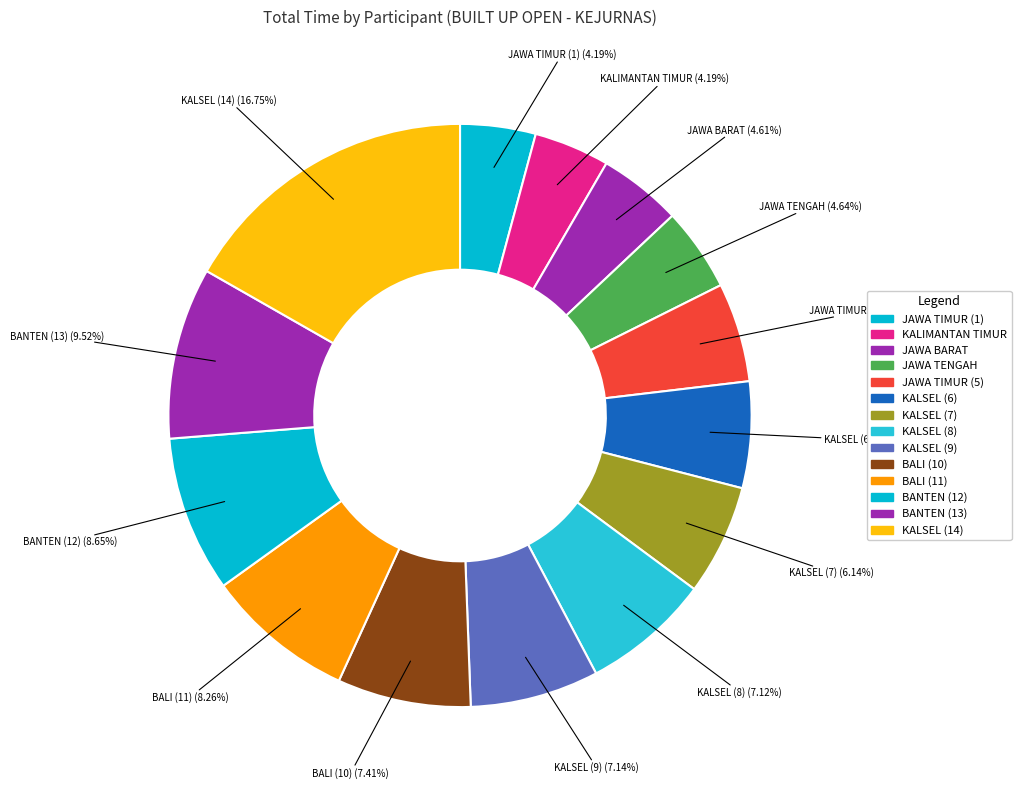

Does any single category account for the majority?

No